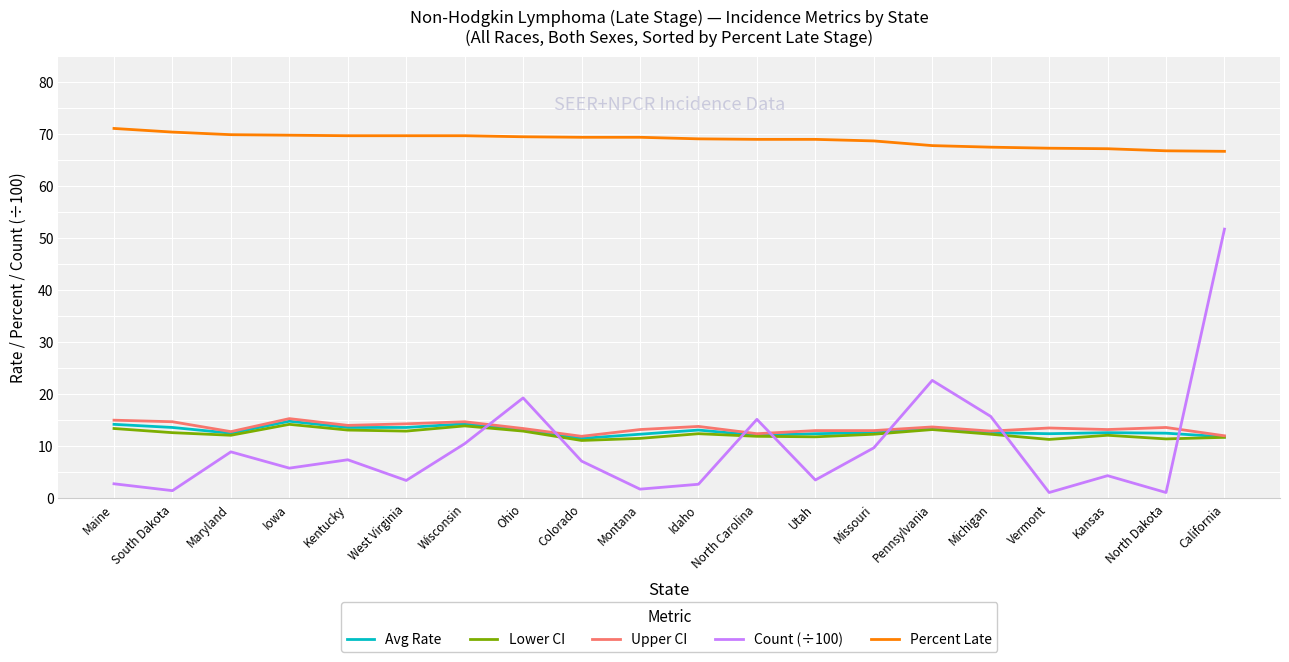

True or false: Percent Late has a value of 69.7 at Kentucky.

True